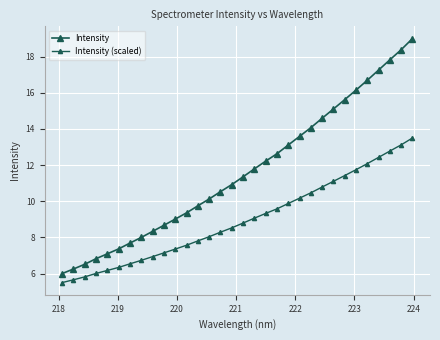

Count the number of categories in the chart.

32